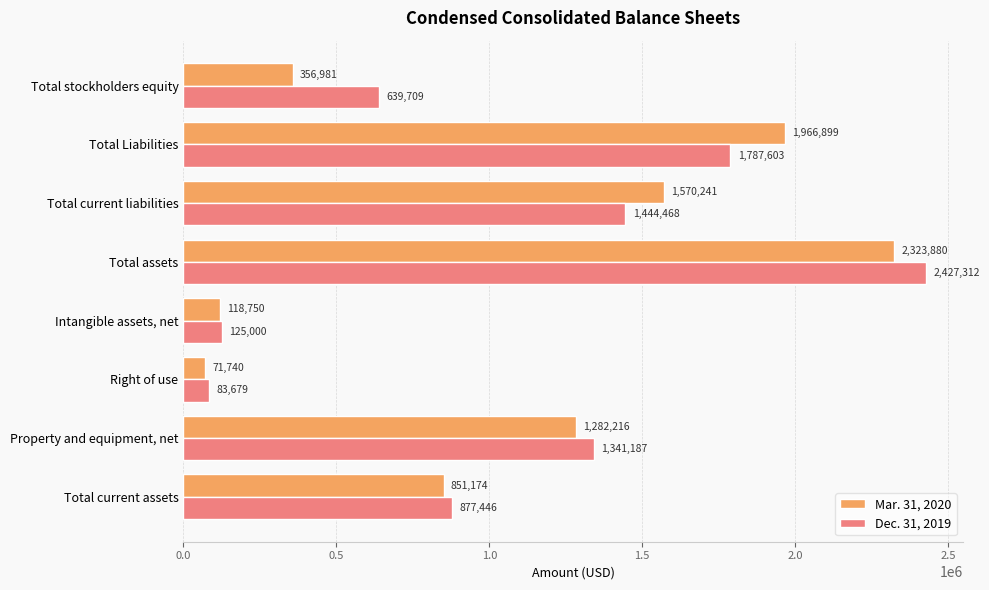

What is the greatest value displayed?

2427312